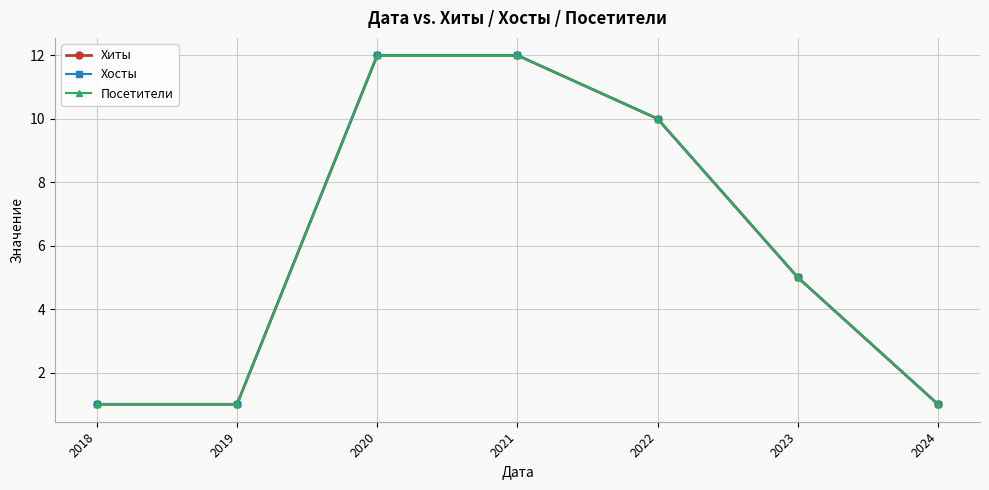

True or false: Посетители has a value of 1 at 2019.

True